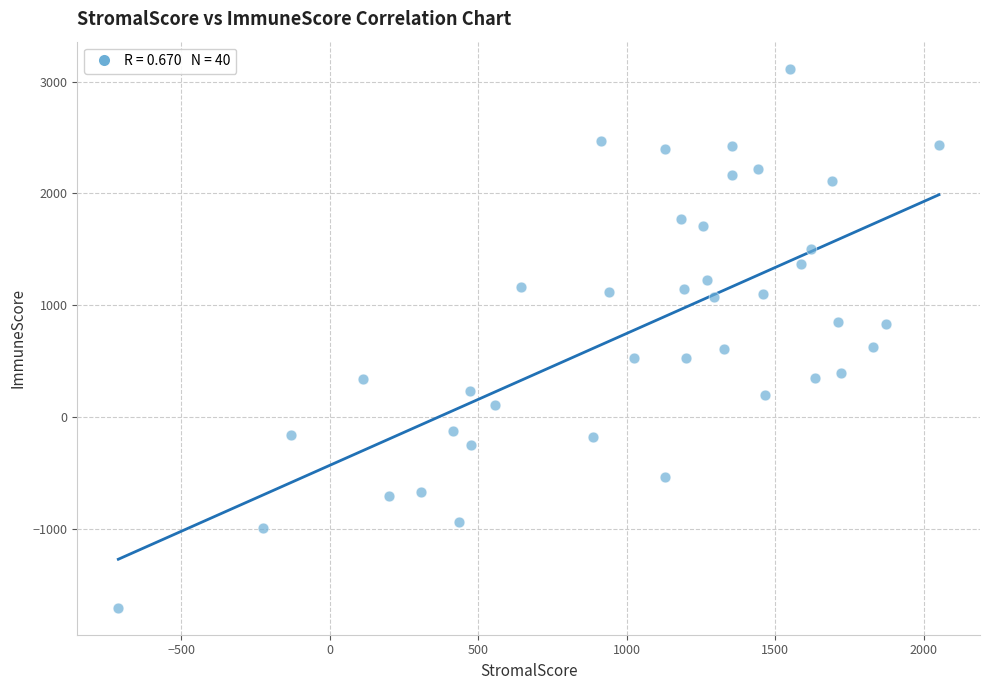

What is the range of X values (max minus min)?

2763.3